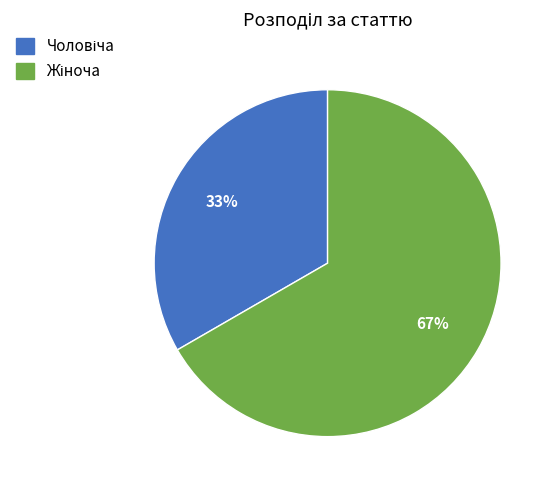

Is there a majority slice in this chart?

Yes